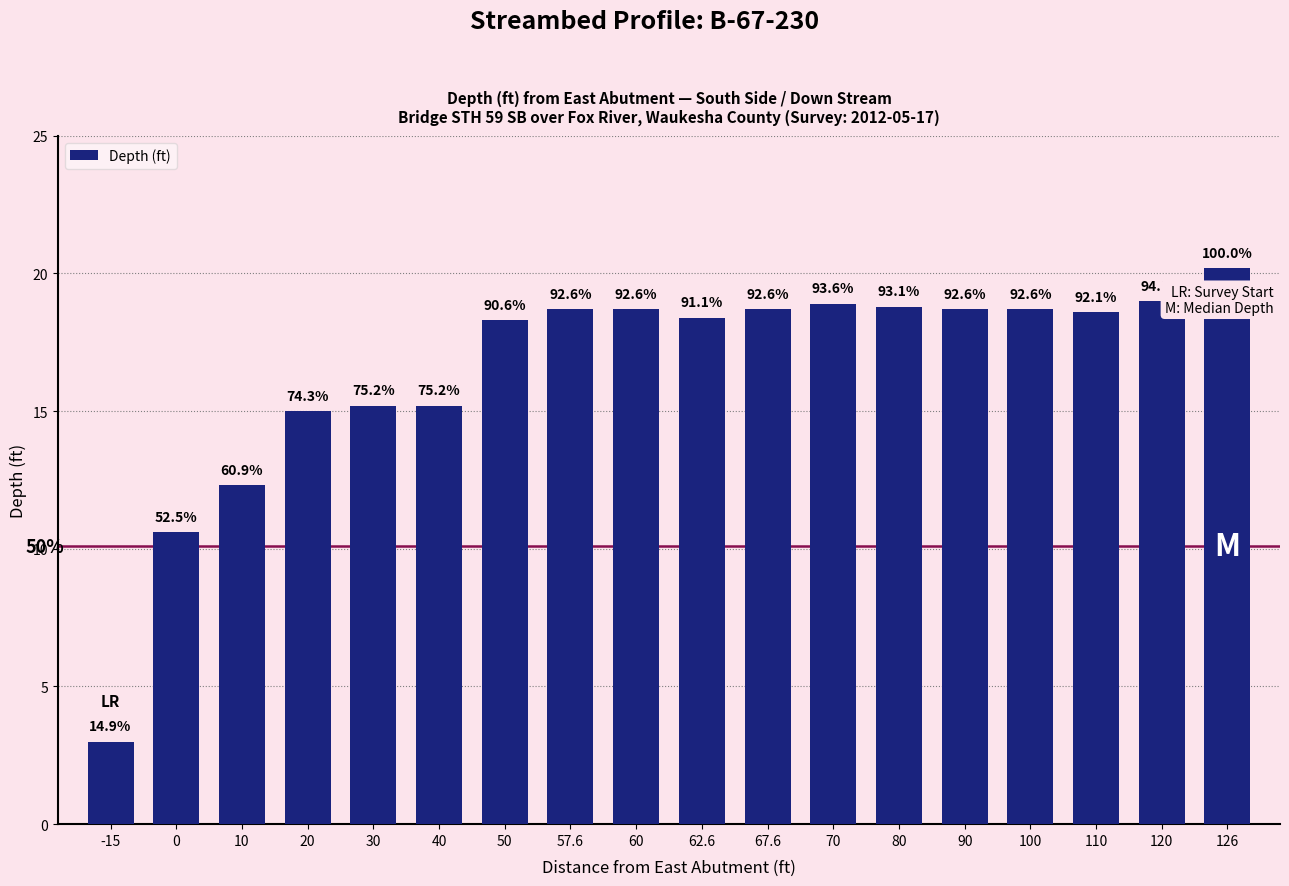

The chart shows a value of 15.2 at 30. True or false?

True